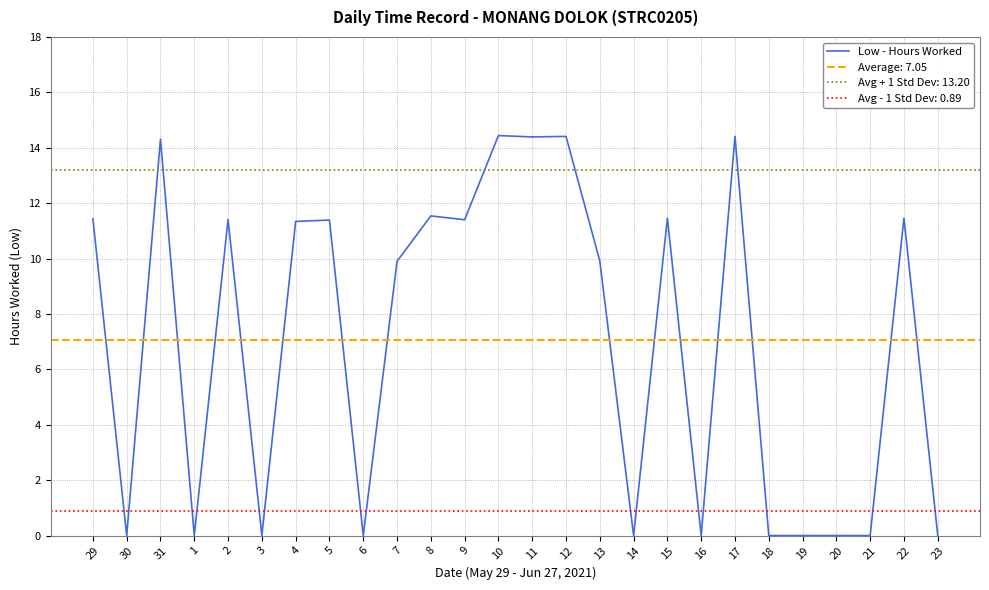

Approximately how many times larger is the value at 9 compared to 22?

1.0